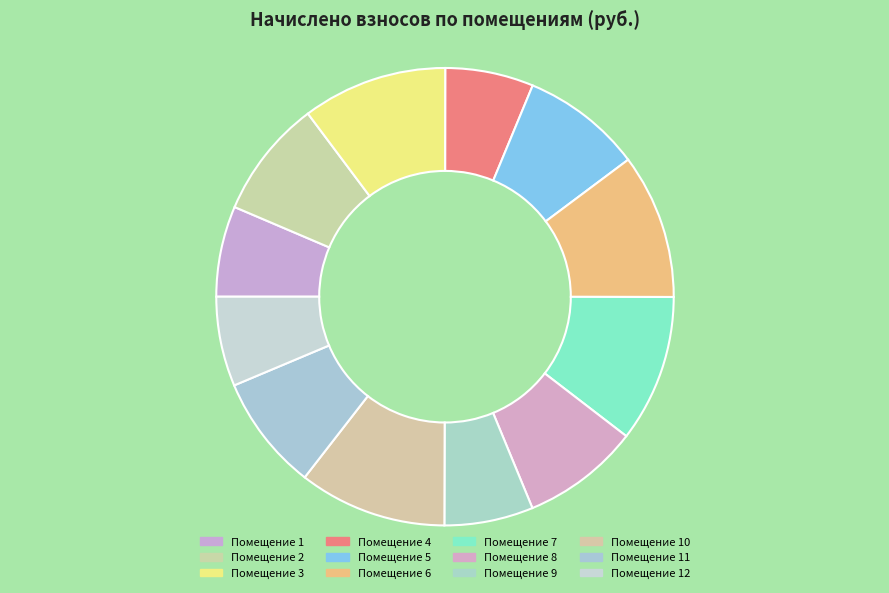

How many segments does this pie chart have?

12